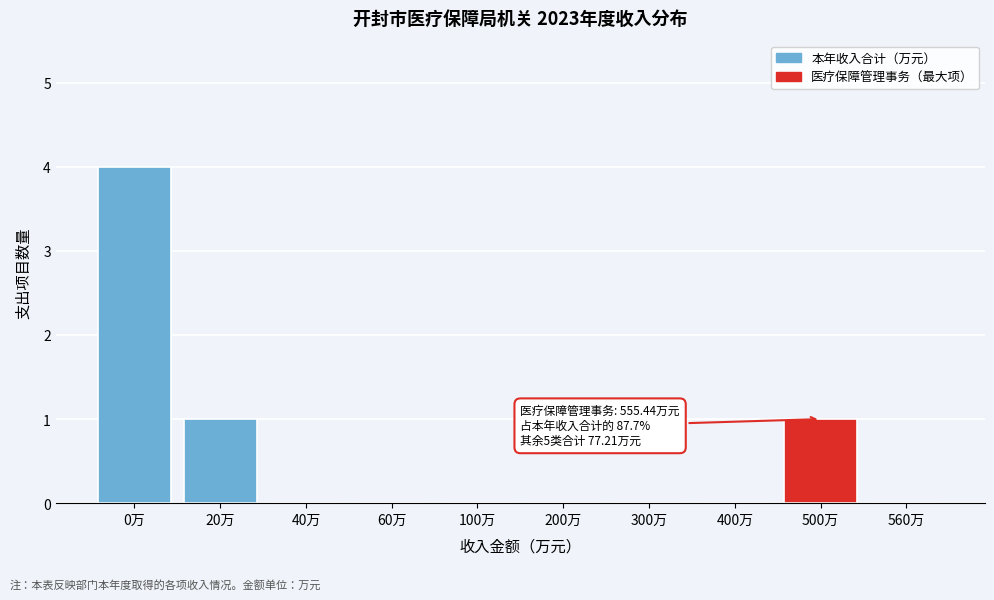

Reading right to left, what are all the values shown in this chart?

560万=0	500万=1	400万=0	300万=0	200万=0	100万=0	60万=0	40万=0	20万=1	0万=4